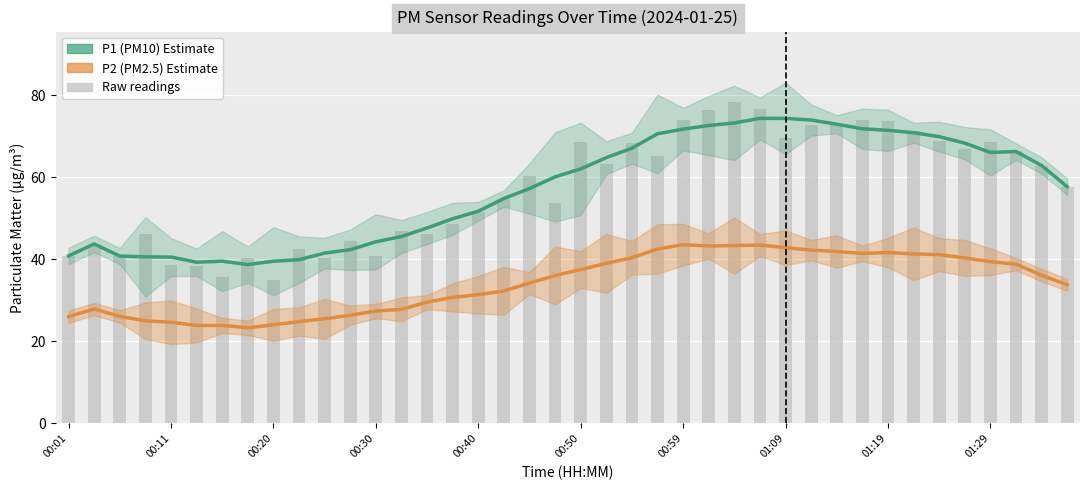

Which series has the largest range (max minus min)?

P1 (PM10) Estimate